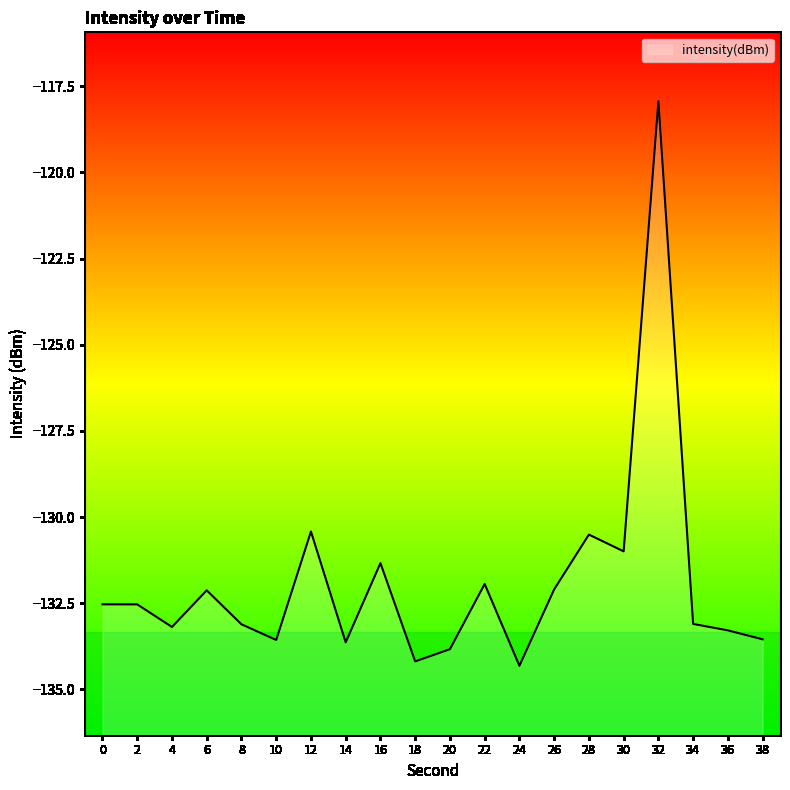

What is the sum of the values at 0 and 22?

-264.5